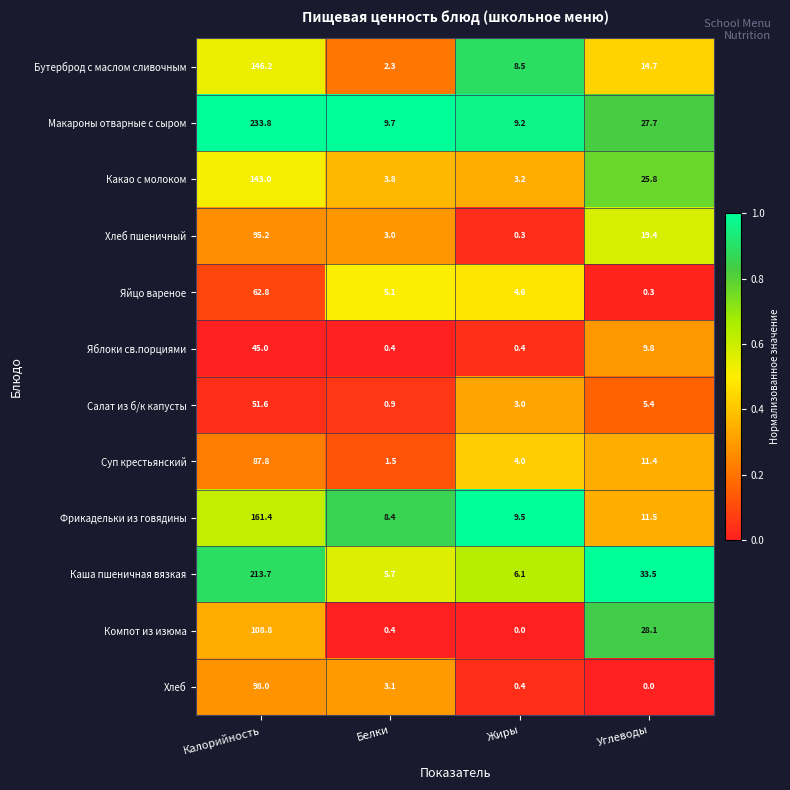

What is the difference between the maximum and minimum values in the Бутерброд с маслом сливочным series?

143.9